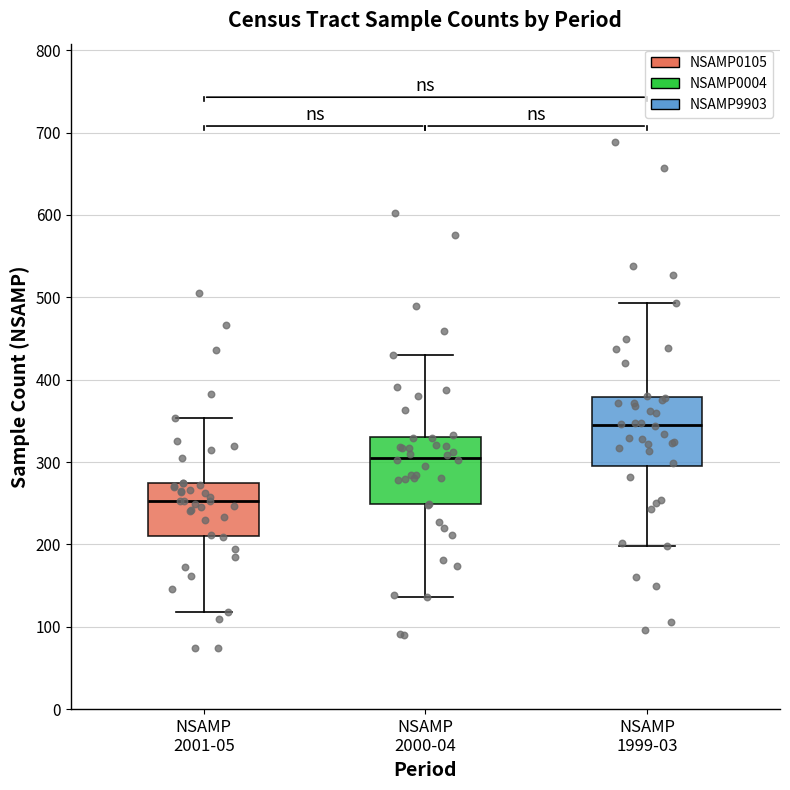

Where is the upper edge of the box for NSAMP 2001-05 on the y-axis? The values are not printed on the chart, so give them approximately, as read against the axis.

270